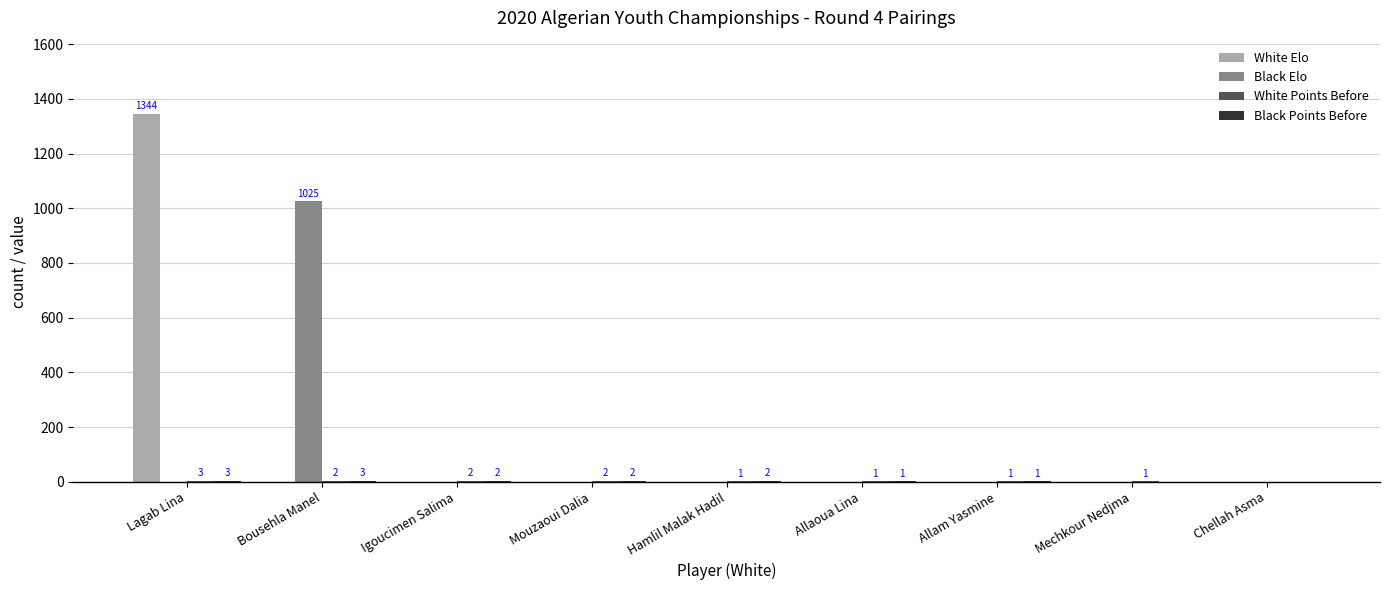

What is the maximum value shown in the chart?

1344